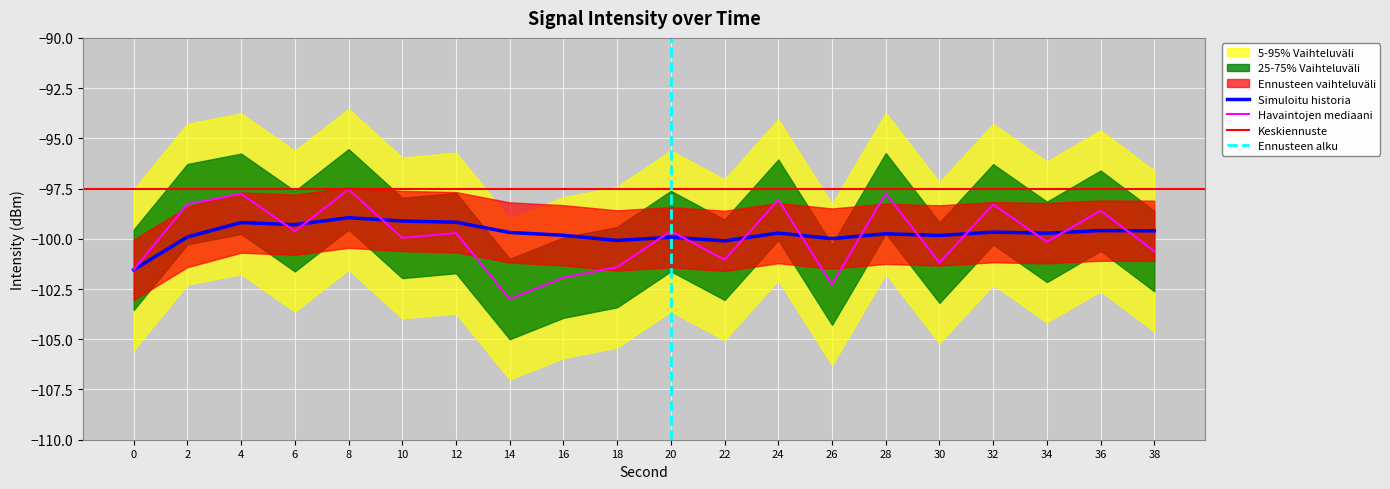

What value does the rolling_mean series have at 36?

-99.6